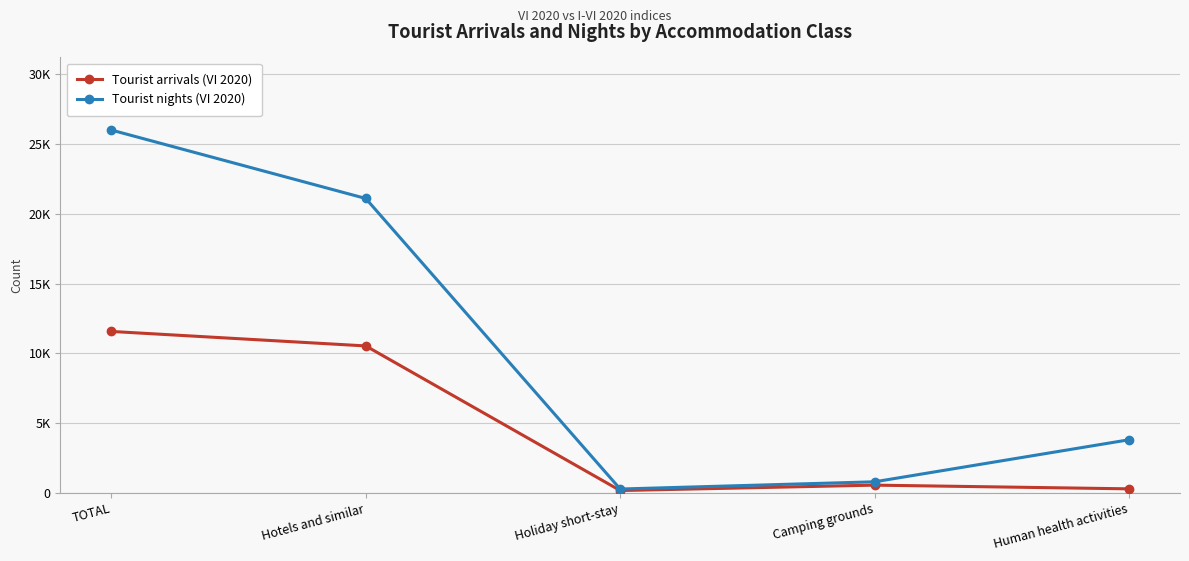

What are all the series names shown in the legend?

Tourist arrivals (VI 2020), Tourist nights (VI 2020)